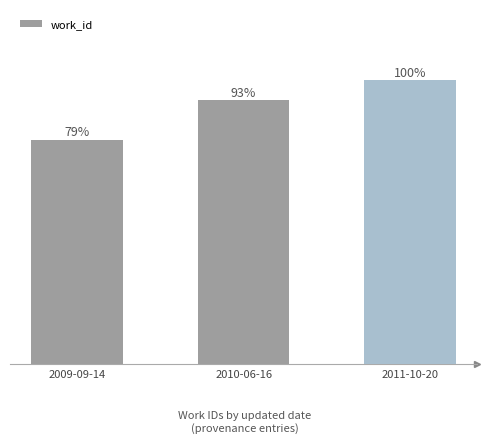

Are the bars horizontal?

No